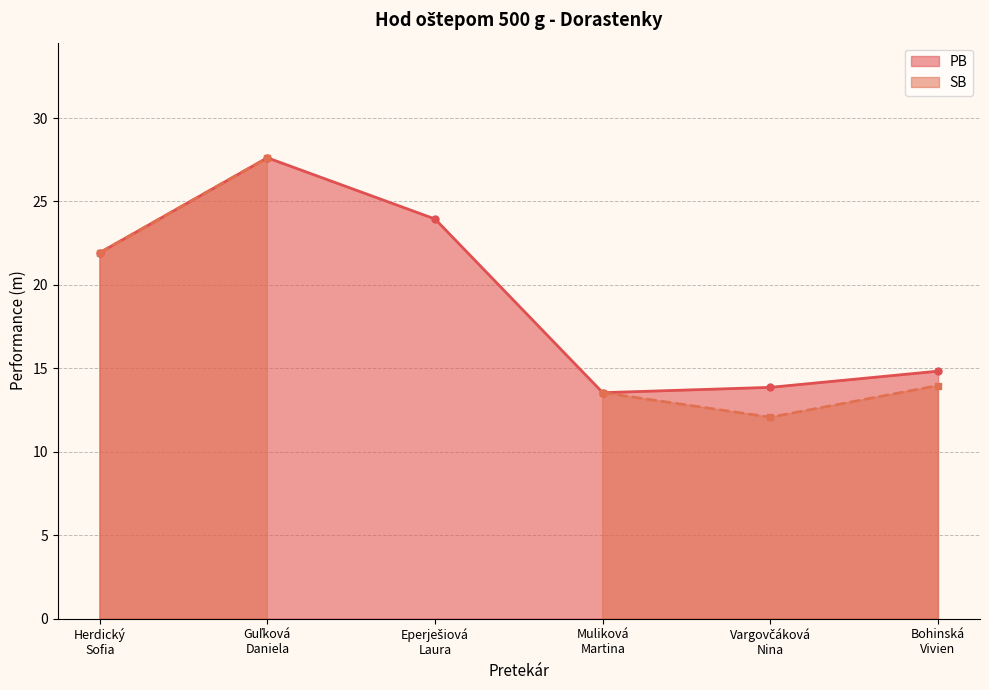

Between Herdický
Sofia and Bohinská
Vivien, which is larger?

Herdický
Sofia